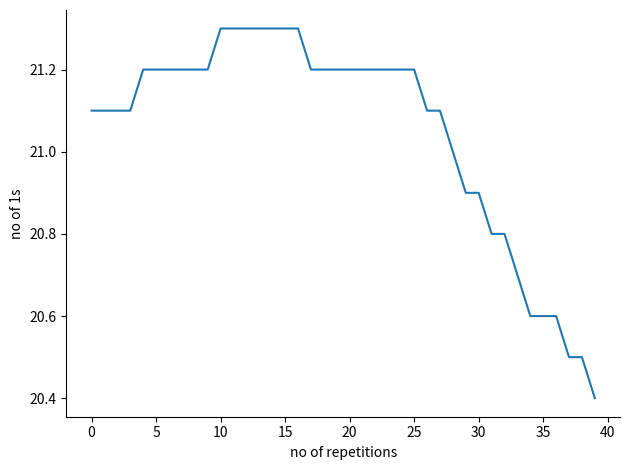

What is the difference between the maximum and minimum values?

0.9